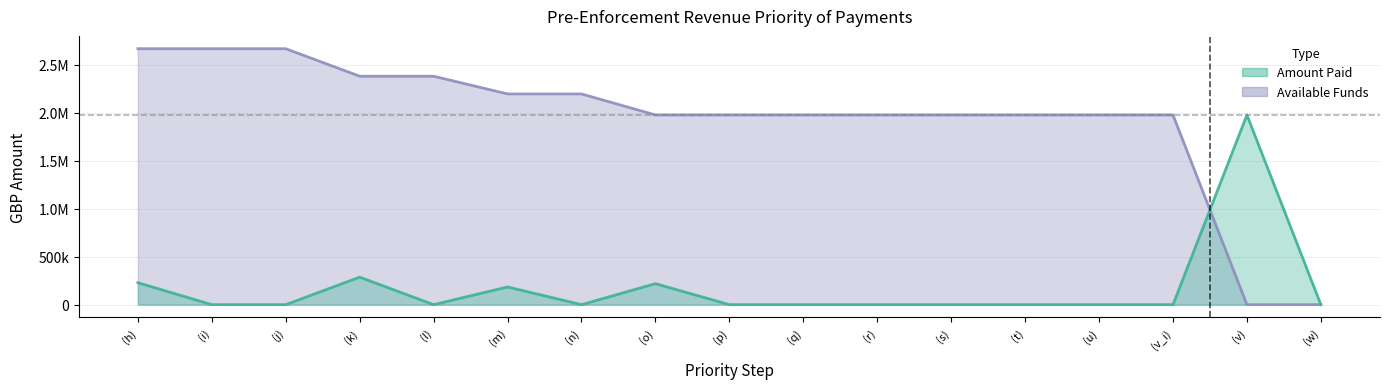

What is the approximate value of Amount Paid at (o)?

219050.9